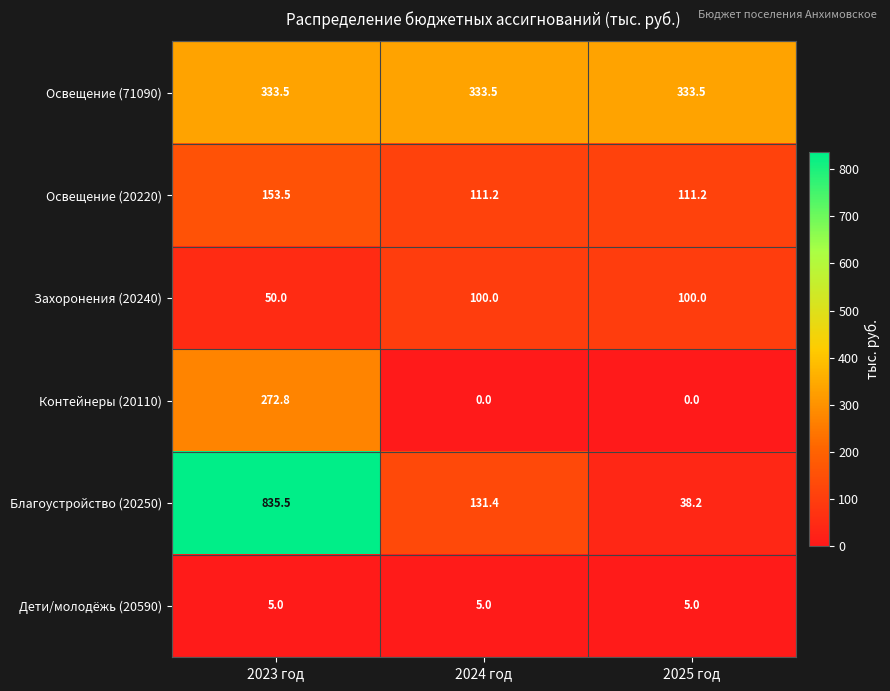

What value does the Дети/молодёжь (20590) series have at 2025 год?

5.0